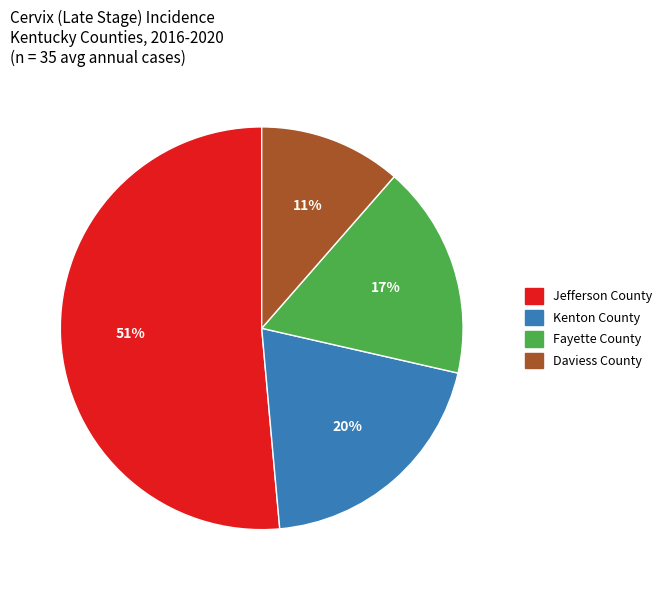

The Kenton County slice represents 31% of the pie. True or false?

False